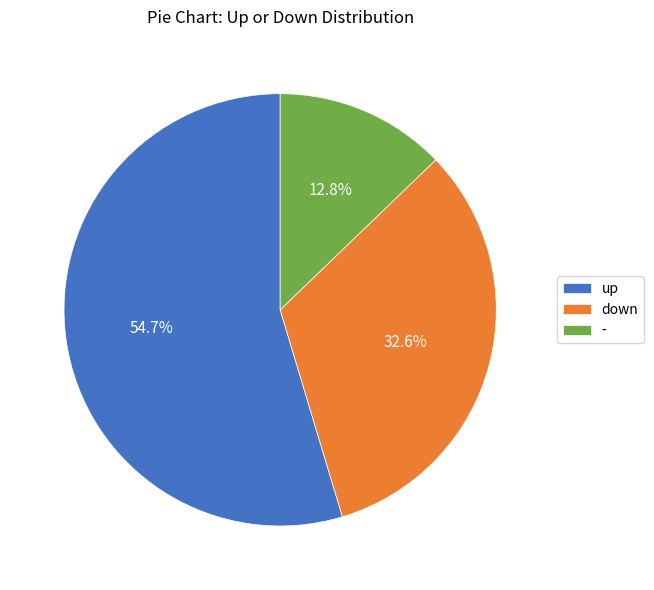

Is it true that up is 68% of the pie?

False